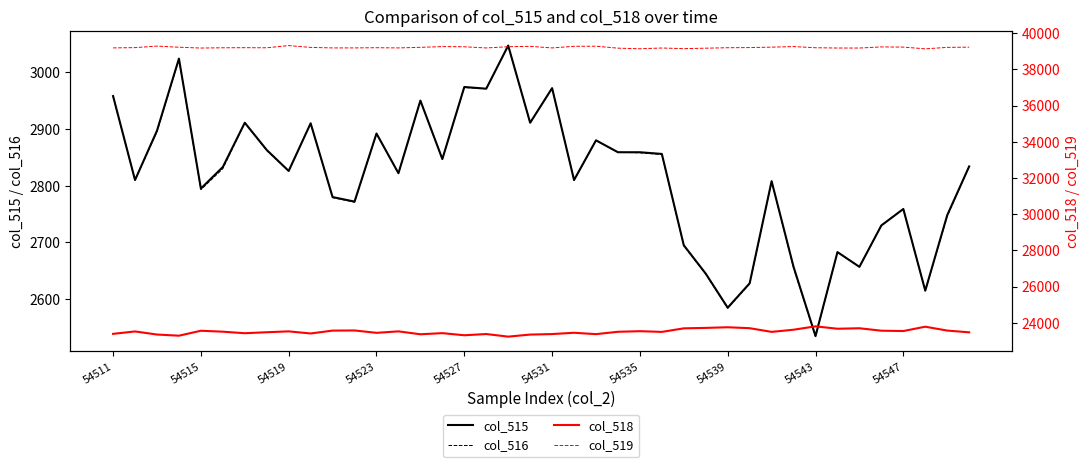

Which category has the lowest value in the col_516 series?

54543